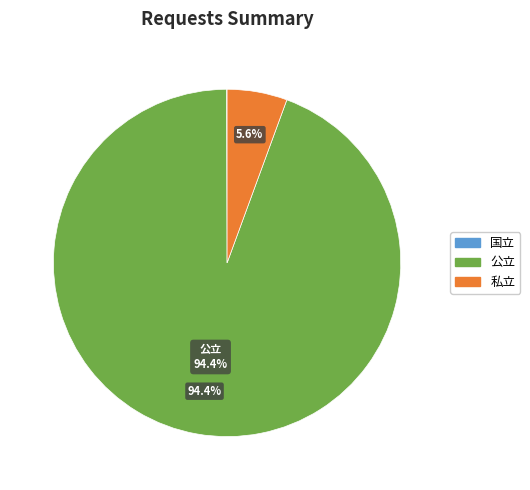

What percentage is the 私立 slice, to the nearest percent?

6%